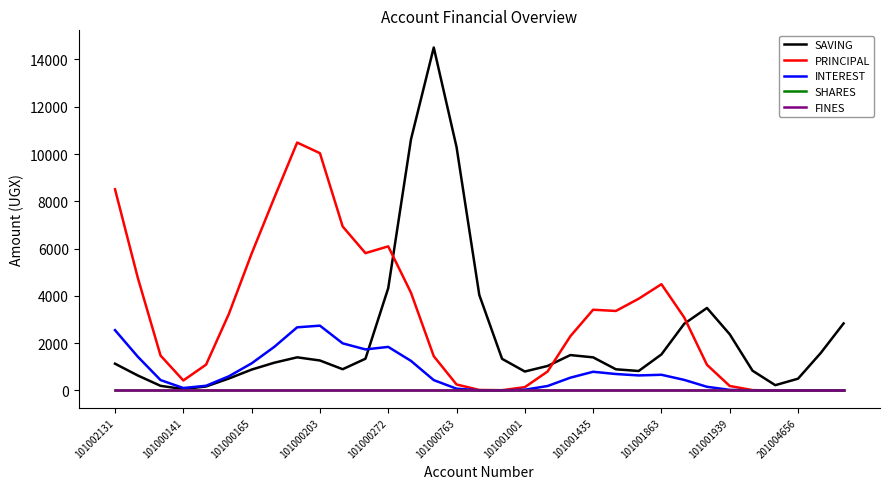

True or false: FINES and SHARES intersect in this chart.

False